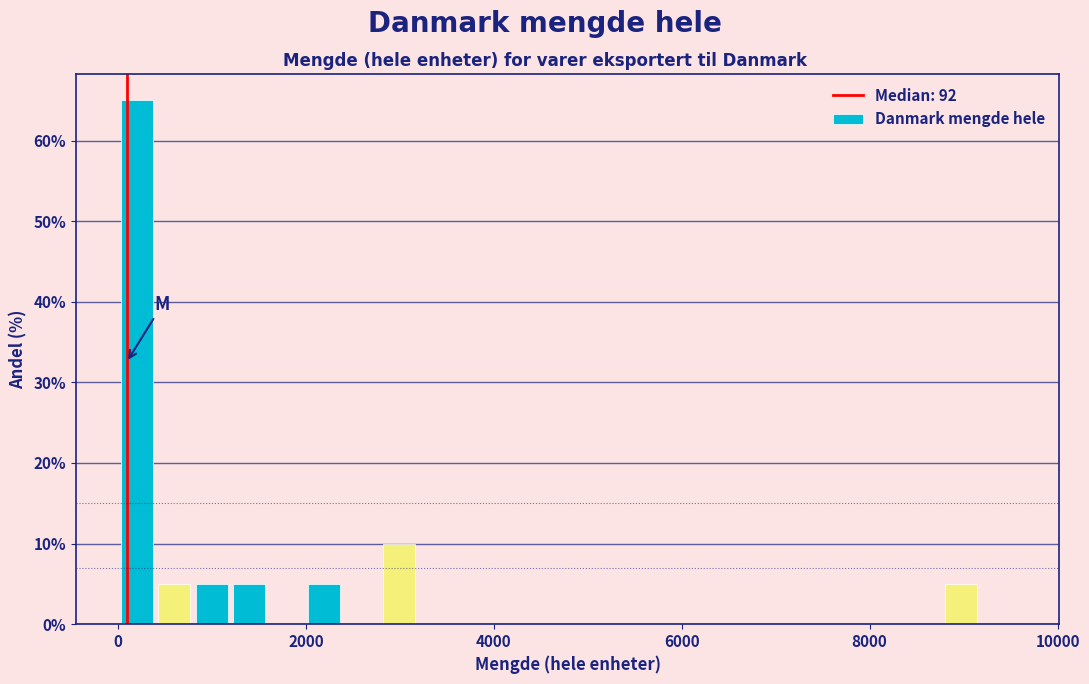

Read against the x-axis, roughly where is the centre of the tallest bar?

200